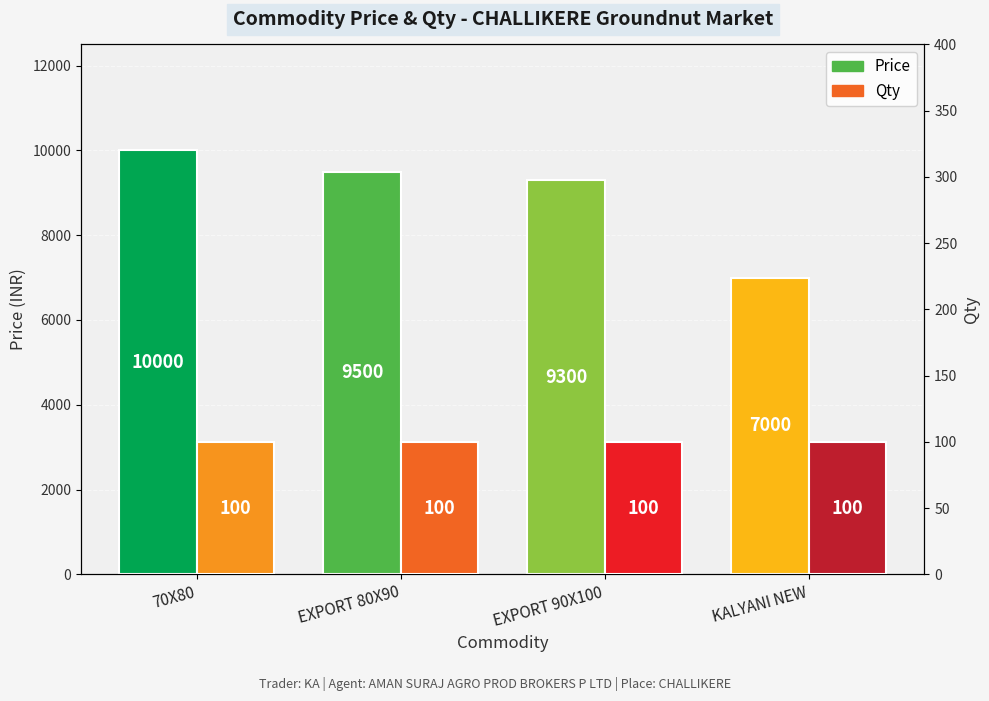

The Qty series shows 44 at EXPORT 90X100. True or false?

False